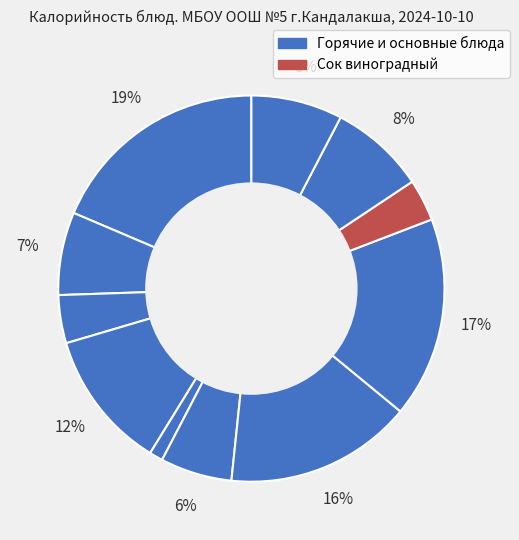

How many segments does this pie chart have?

11